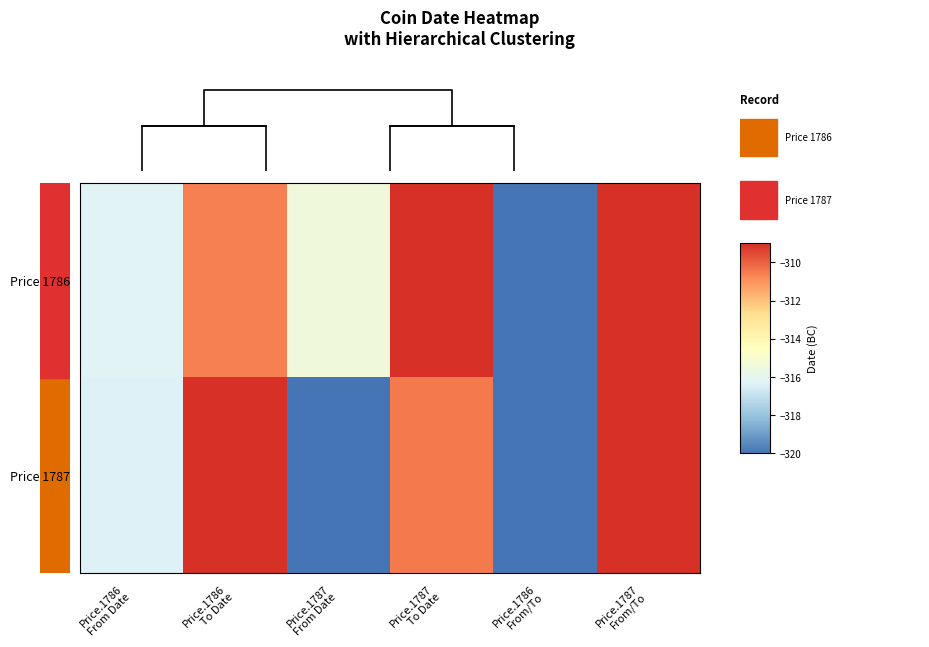

What is the greatest value displayed?

-305.2